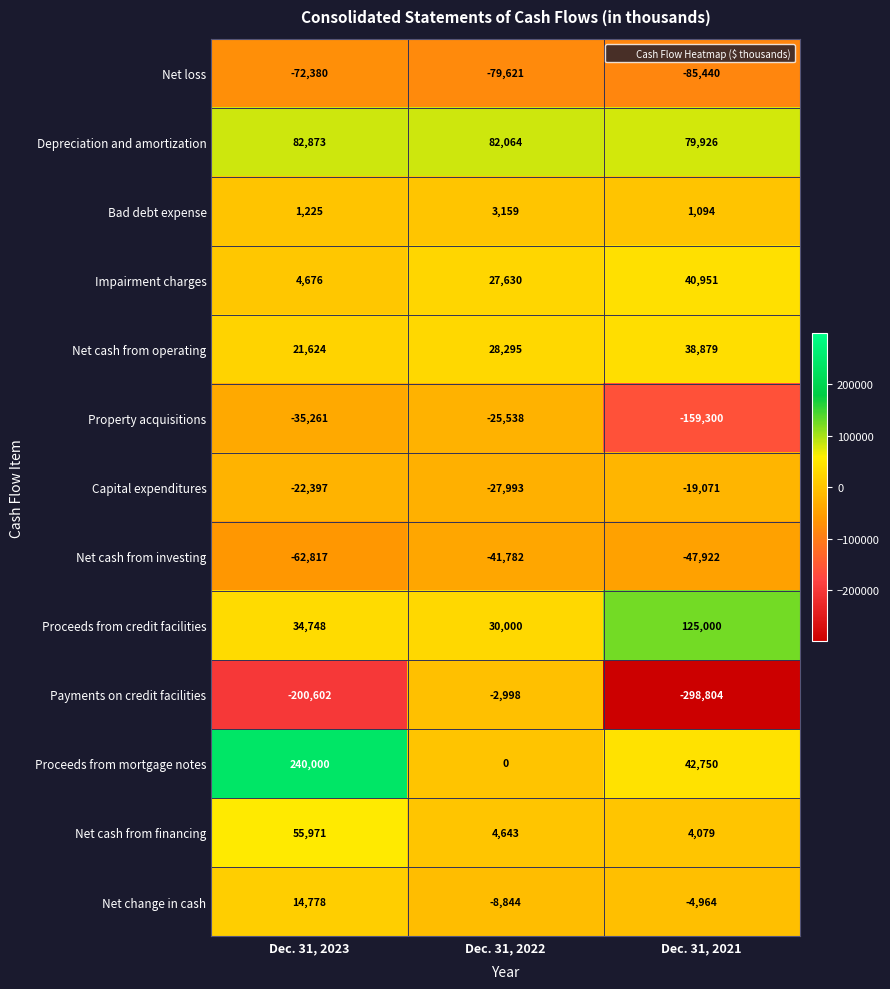

Rank the series by their maximum value, from highest to lowest.

Proceeds from mortgage notes, Proceeds from credit facilities, Depreciation and amortization, Net cash from financing, Impairment charges, Net cash from operating, Net change in cash, Bad debt expense, Payments on credit facilities, Capital expenditures, Property acquisitions, Net cash from investing, Net loss